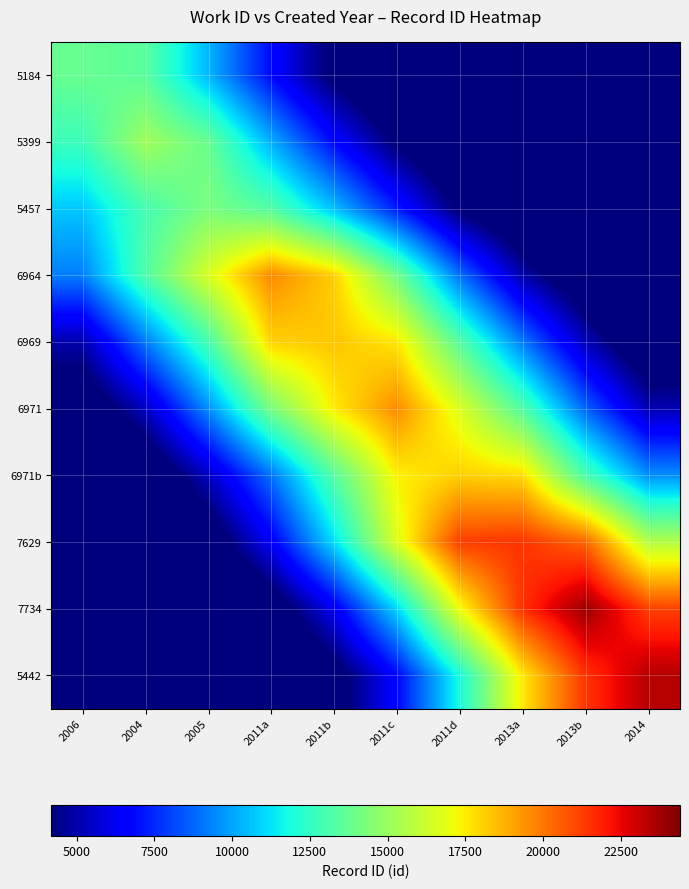

Reading left to right, extract all data points from this chart.

5184: 2006=13792.8	2004=13475.2	2005=10378.2	2011a=6866.0	2011b=3750.0	2011c=1825.3	2011d=749.4	2013a=287.3	2013b=84.3	2014=21.9
5399: 2006=12735.6	2004=15171.9	2005=13821.6	2011a=10219.9	2011b=6829.1	2011c=3901.5	2011d=1922.8	2013a=815.5	2013b=285.6	2014=84.8
5457: 2006=10707.9	2004=12976.5	2005=14279.9	2011a=13281.9	2011b=10542.9	2011c=7300.7	2011d=3932.8	2013a=1976.4	2013b=826.2	2014=276.2
6964: 2006=9237.1	2004=13184.3	2005=16577.7	2011a=19617.8	2011b=18138.5	2011c=14053.9	2011d=8960.2	2013a=5010.1	2013b=2587.7	2014=1047.6
6969: 2006=5026.6	2004=9141.2	2005=13008.4	2011a=18054.4	2011b=18335.8	2011c=17626.3	2011d=13386.7	2013a=9163.9	2013b=5248.4	2014=2462.7
6971: 2006=2662.6	2004=5368.6	2005=9549.1	2011a=14184.6	2011b=17517.0	2011c=19584.8	2011d=16633.4	2013a=13230.9	2013b=8731.1	2014=5133.6
6971b: 2006=1043.2	2004=2485.2	2005=5396.9	2011a=9016.5	2011b=13347.6	2011c=17422.2	2011d=18118.2	2013a=17872.4	2013b=13065.9	2014=9592.9
7629: 2006=456.7	2004=1220.0	2005=2882.8	2011a=6427.1	2011b=11133.3	2011c=16644.9	2011d=21247.3	2013a=21454.5	2013b=20393.3	2014=15647.2
7734: 2006=142.5	2004=462.1	2005=1269.7	2011a=2977.8	2011b=6275.9	2011c=11002.9	2011d=17090.1	2013a=21530.3	2013b=23897.9	2014=21179.1
5442: 2006=36.0	2004=148.9	2005=496.8	2011a=1378.2	2011b=3391.9	2011c=6780.5	2011d=11904.7	2013a=17591.1	2013b=21456.8	2014=23445.2